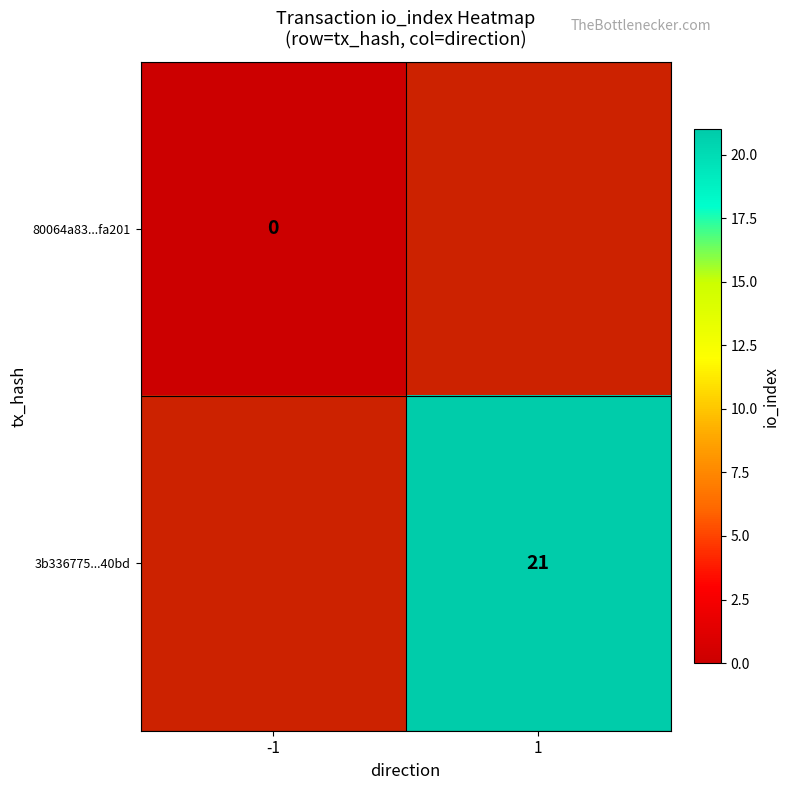

Is it true that 3b336775...40bd equals 9 at 1?

False